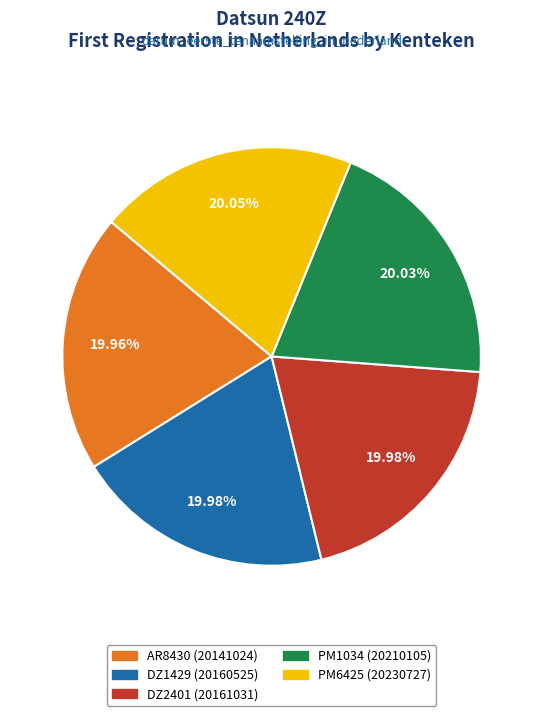

Does DZ2401 account for over 50% of the chart?

No